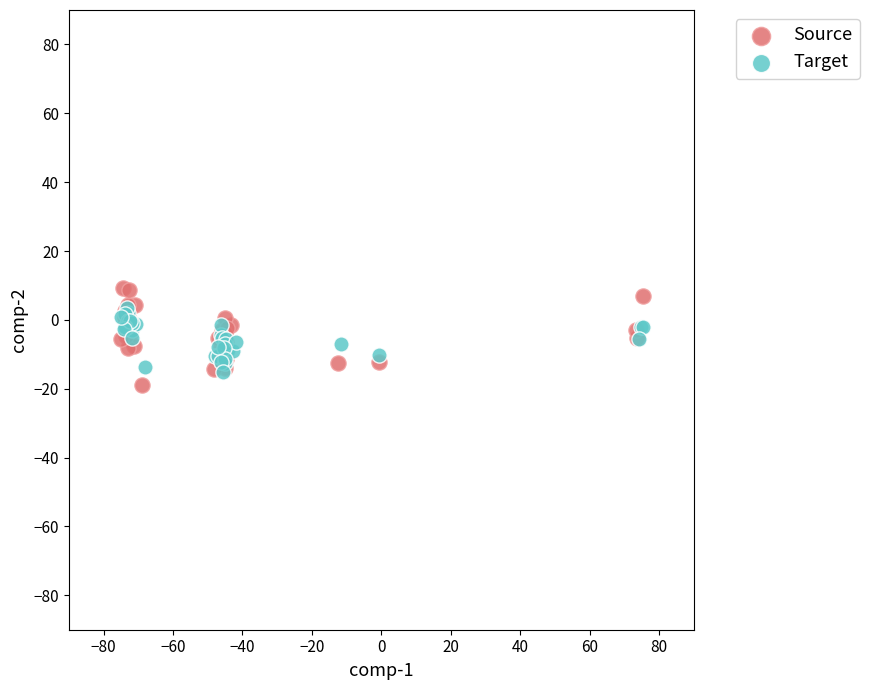

Which series has the widest spread of Y values?

Source